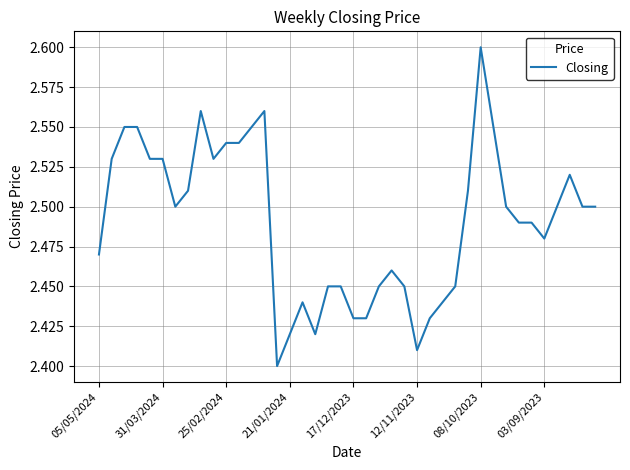

How many lines are shown in the chart?

1